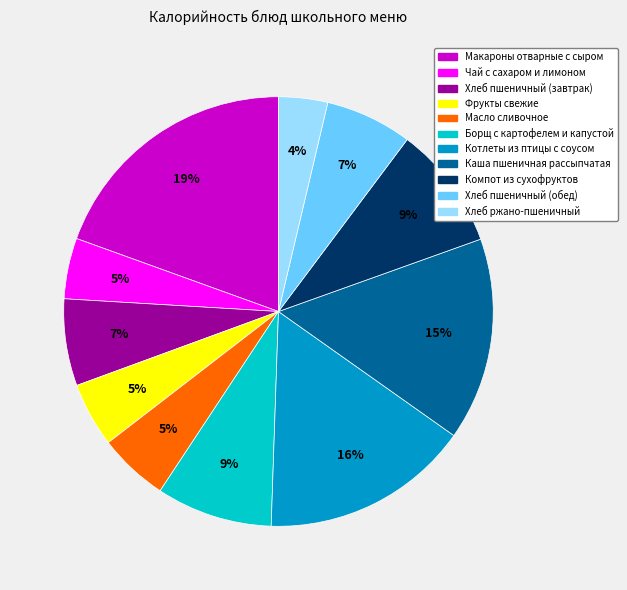

Do Каша пшеничная рассыпчатая and Чай с сахаром и лимоном together represent more than half of the pie?

No